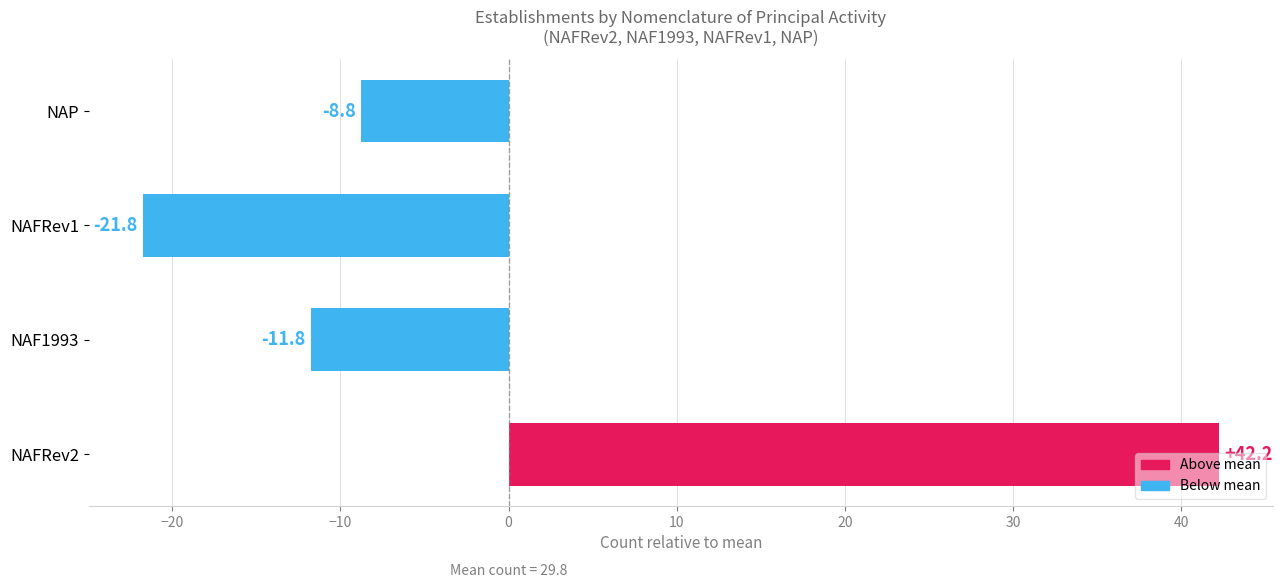

List the labels in order of value, smallest first.

NAFRev1, NAF1993, NAP, NAFRev2